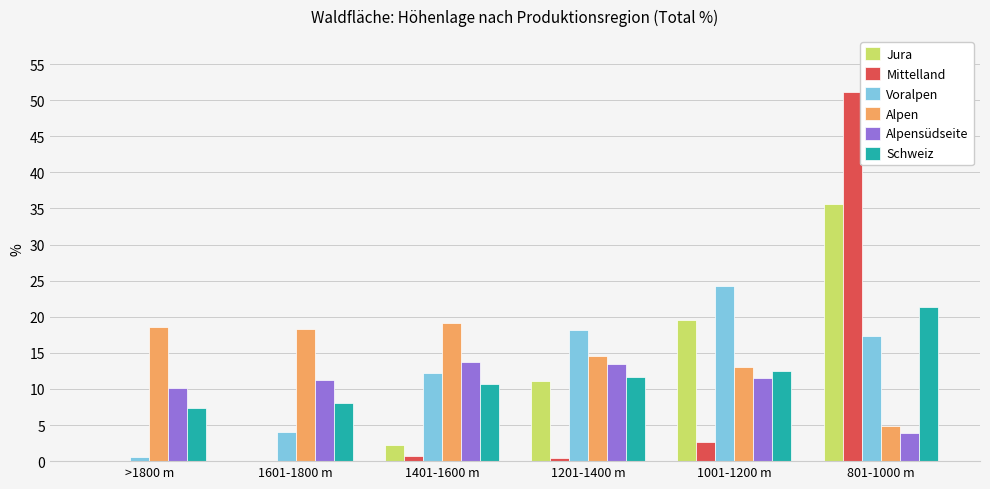

Between >1800 m and 1001-1200 m, which series saw the biggest shift?

Voralpen